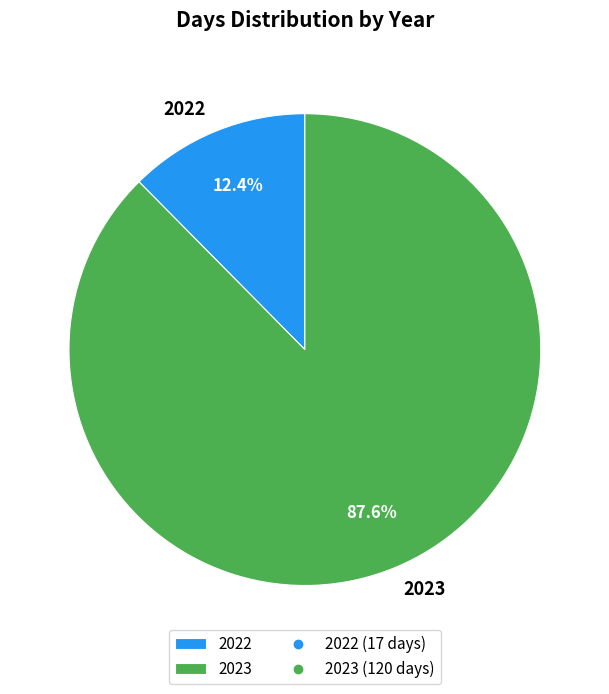

Between 2023 and 2022, which is larger?

2023